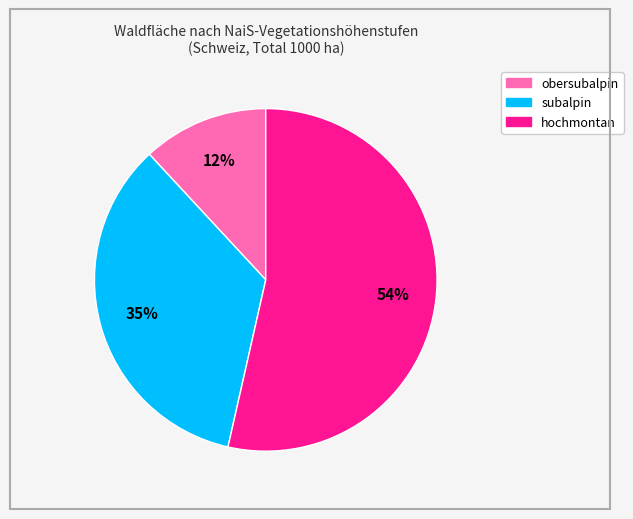

Is it true that subalpin is 35% of the pie?

True